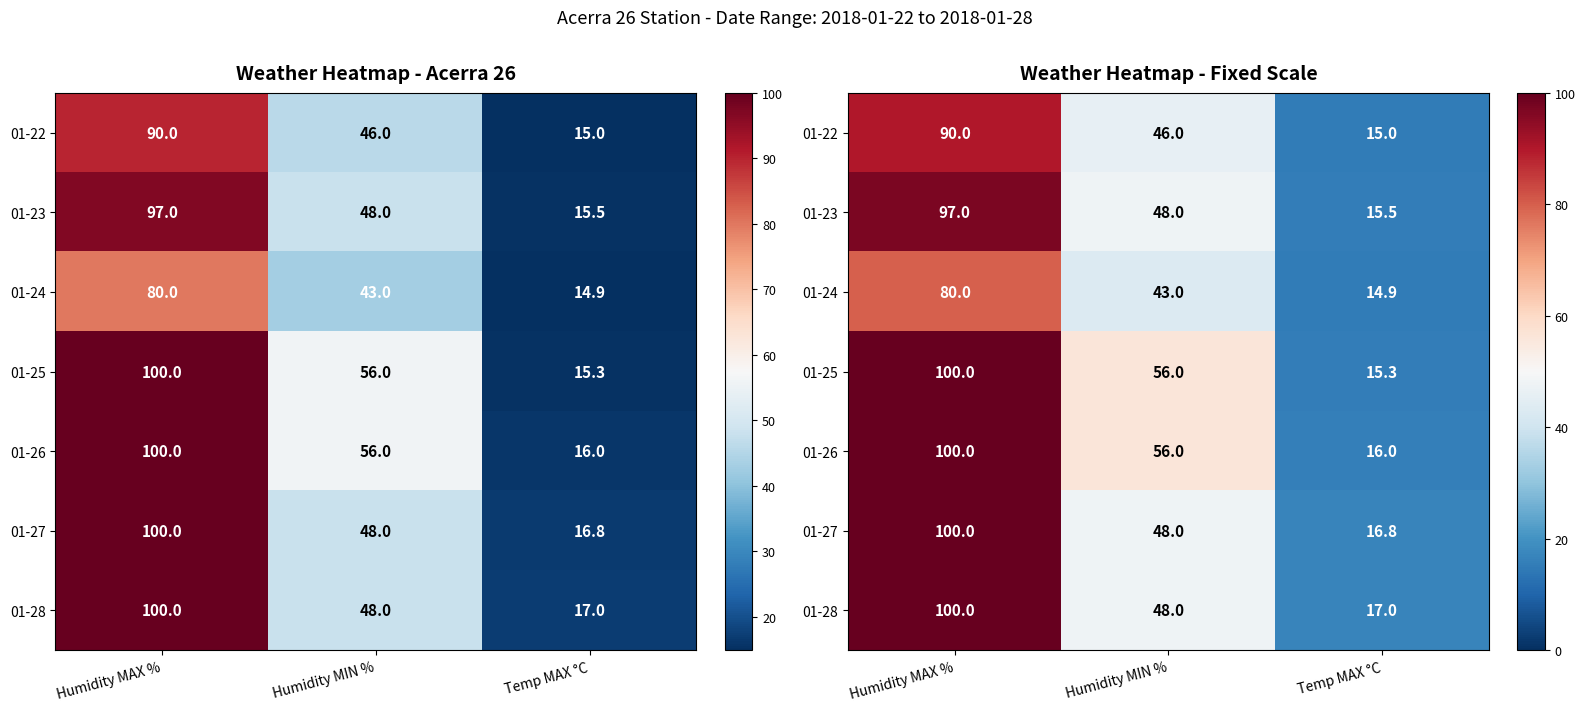

The 01-26 series shows 24.9 at Temp MAX °C. True or false?

False